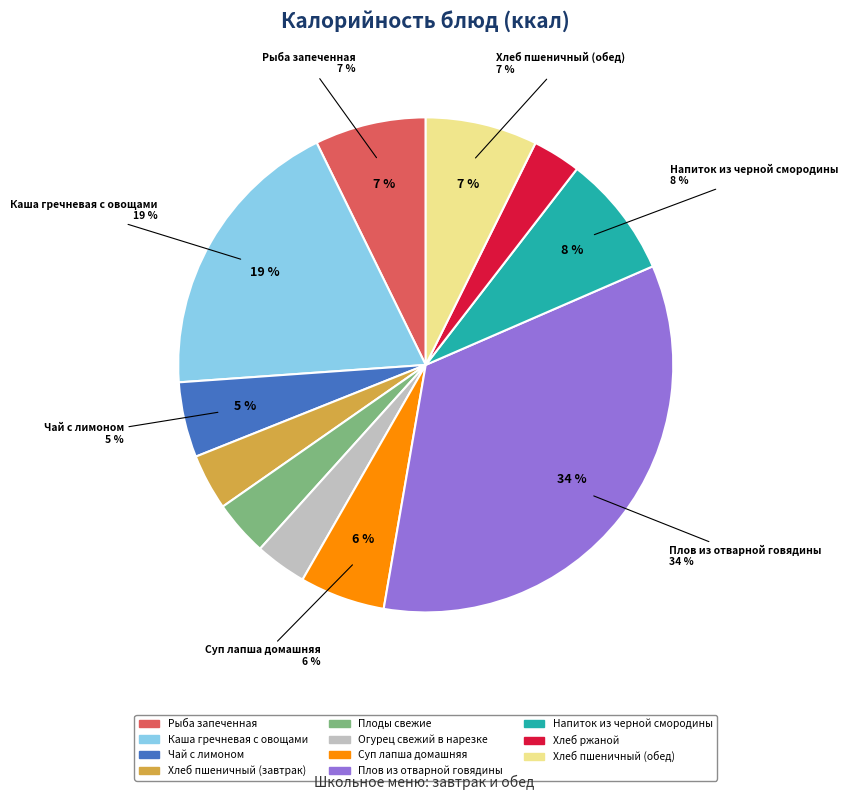

What percentage is the Огурец свежий в нарезке slice, to the nearest percent?

3%